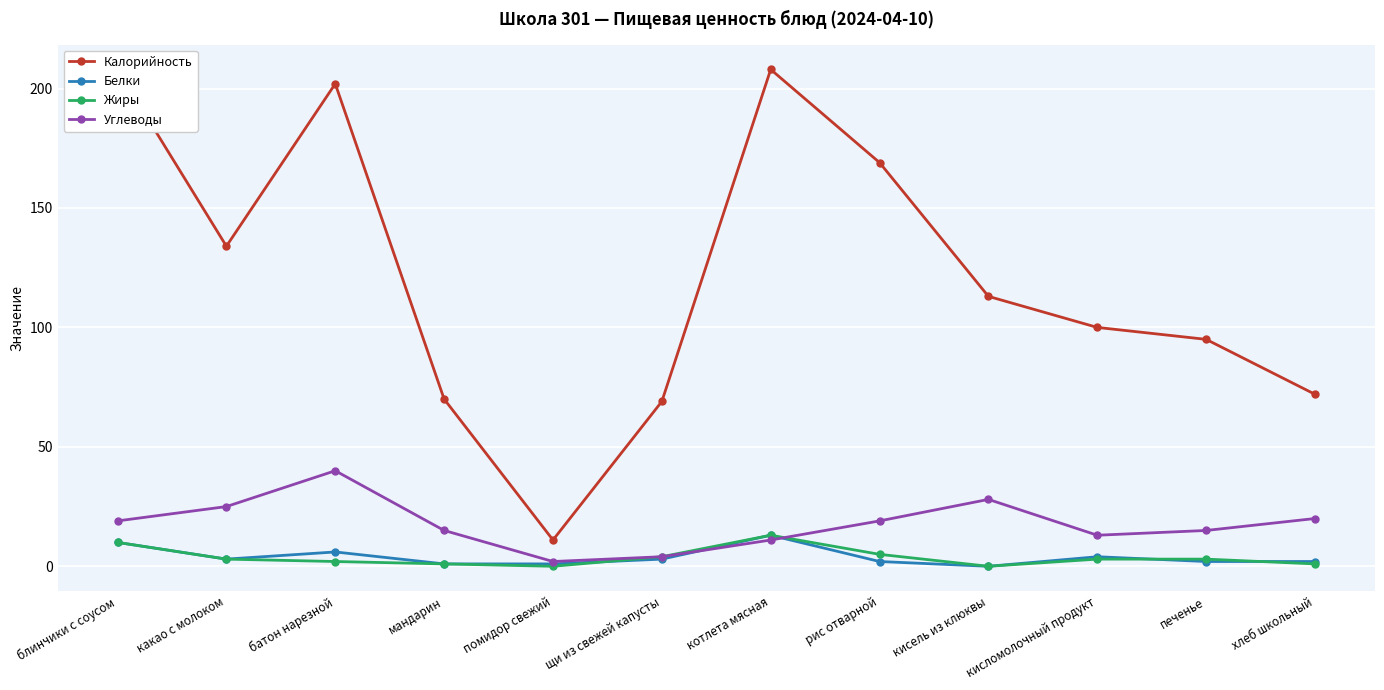

True or false: Белки has more than 2 interior local peaks.

True